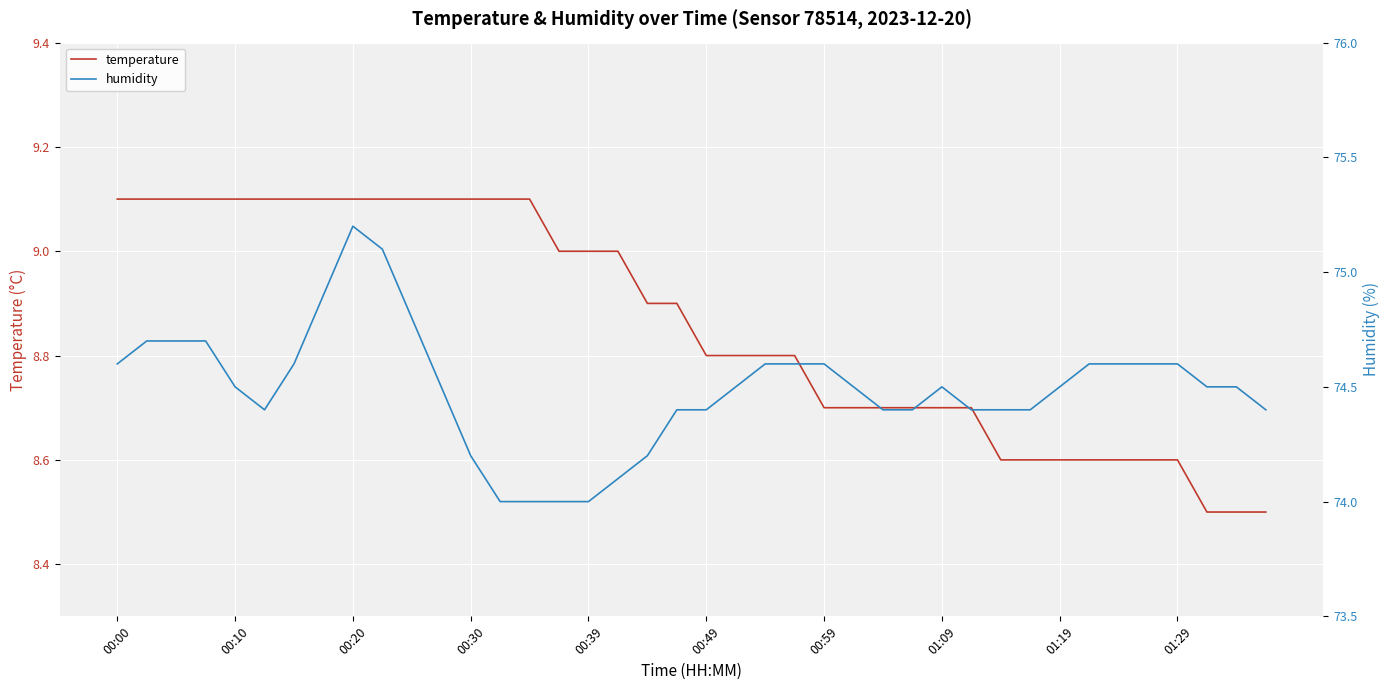

Which series has the widest spread of values?

humidity